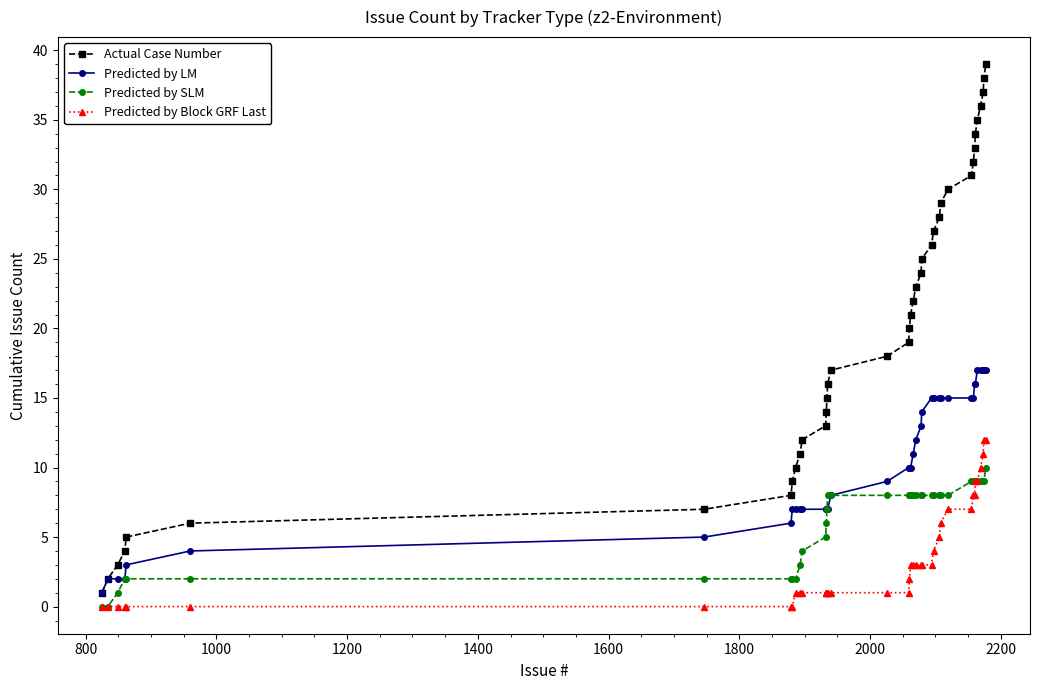

What are all the series names shown in the legend?

Actual Case Number, Predicted by LM, Predicted by SLM, Predicted by Block GRF Last